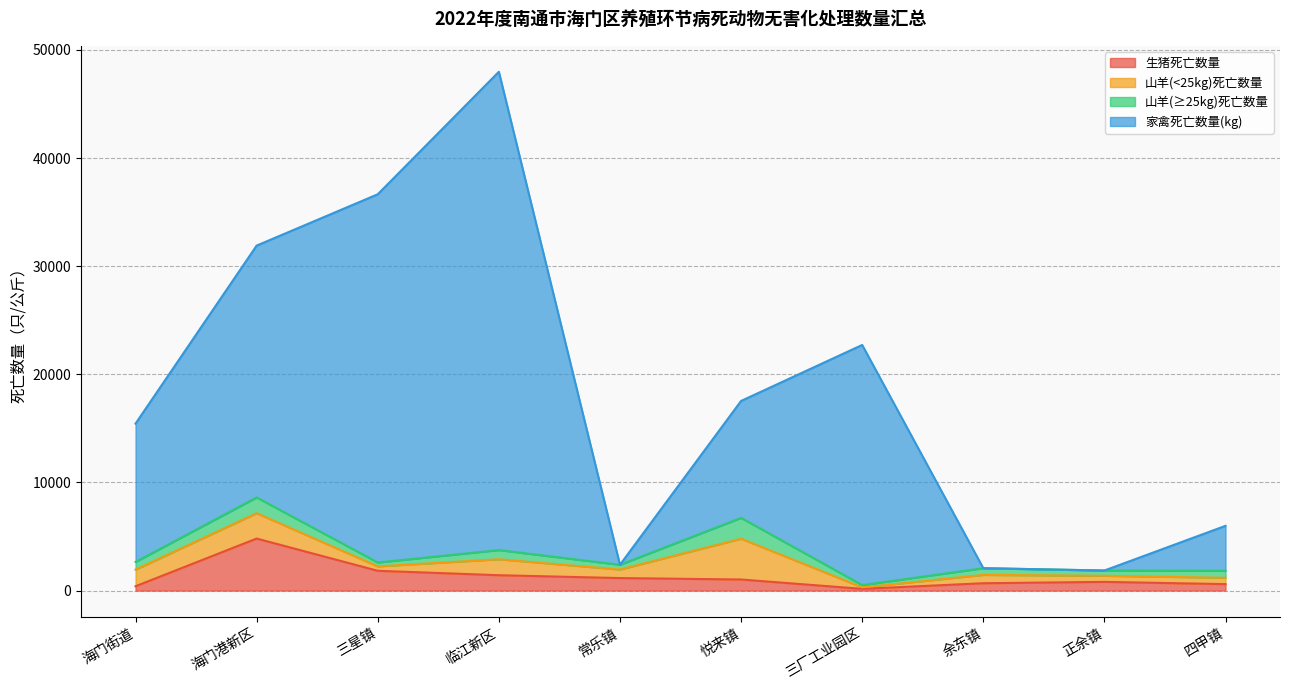

What is the total value across all series at 四甲镇?

5990